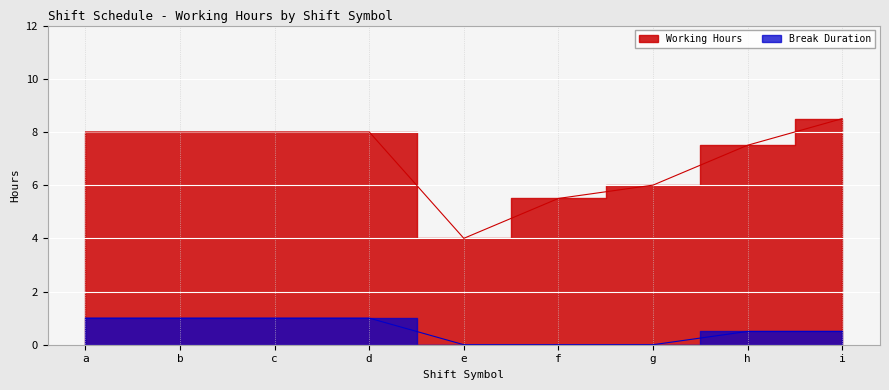

Rank the series by their average value, from highest to lowest.

Working Hours, Break Duration